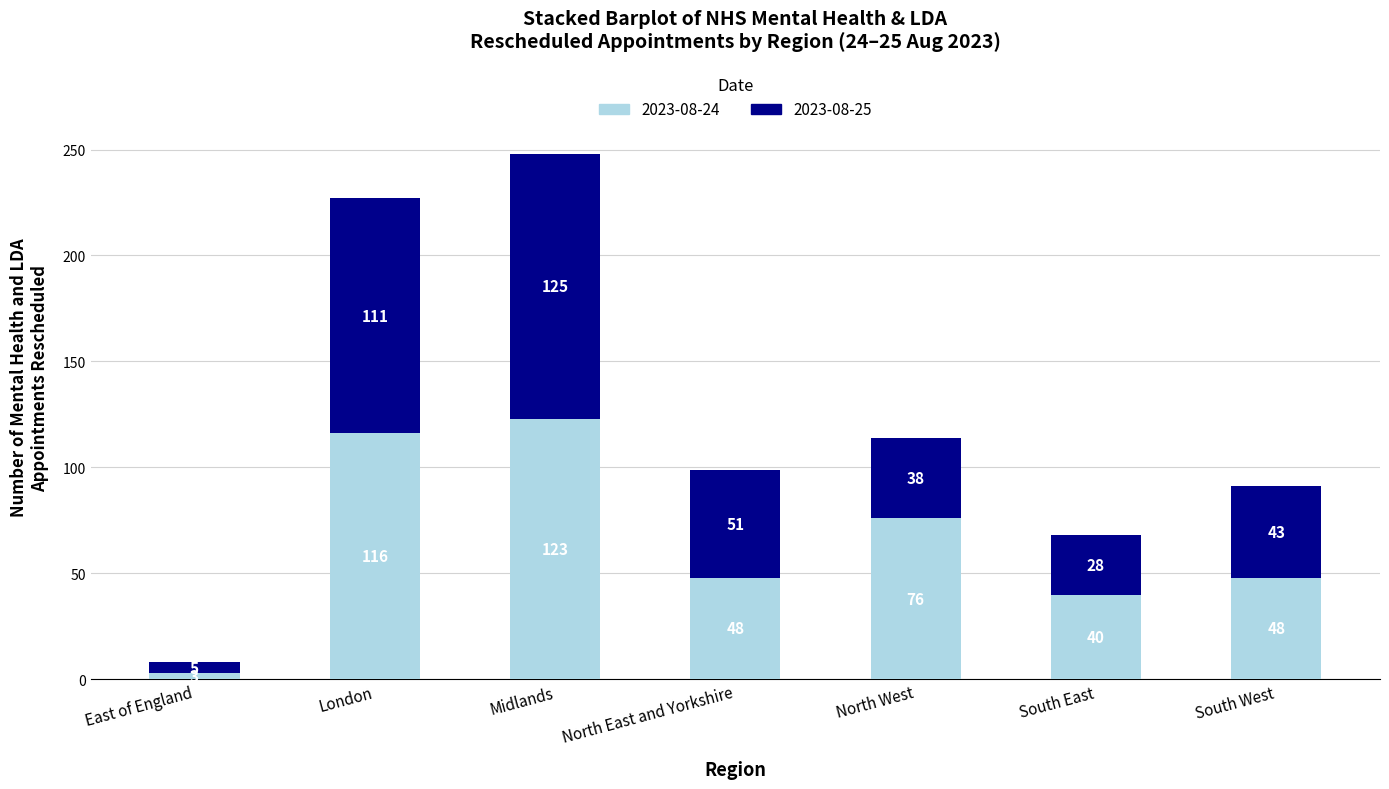

What is the approximate value of 2023-08-24 at South East, to the nearest 5?

40